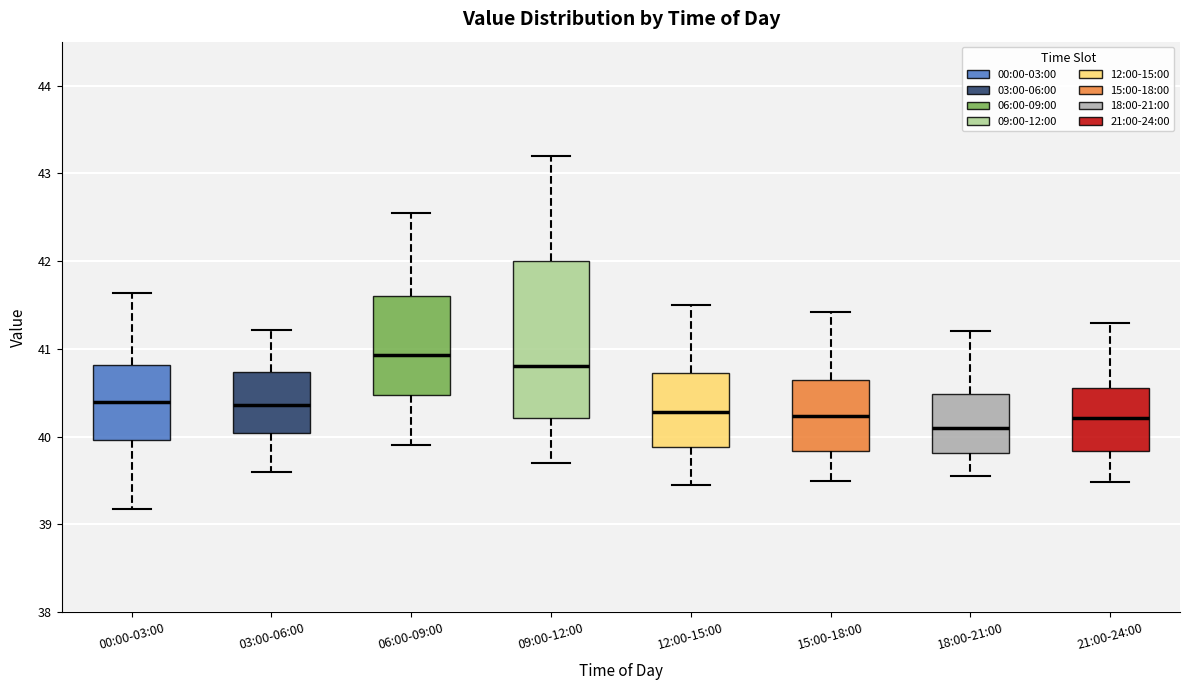

Which box has the highest median line?

06:00-09:00